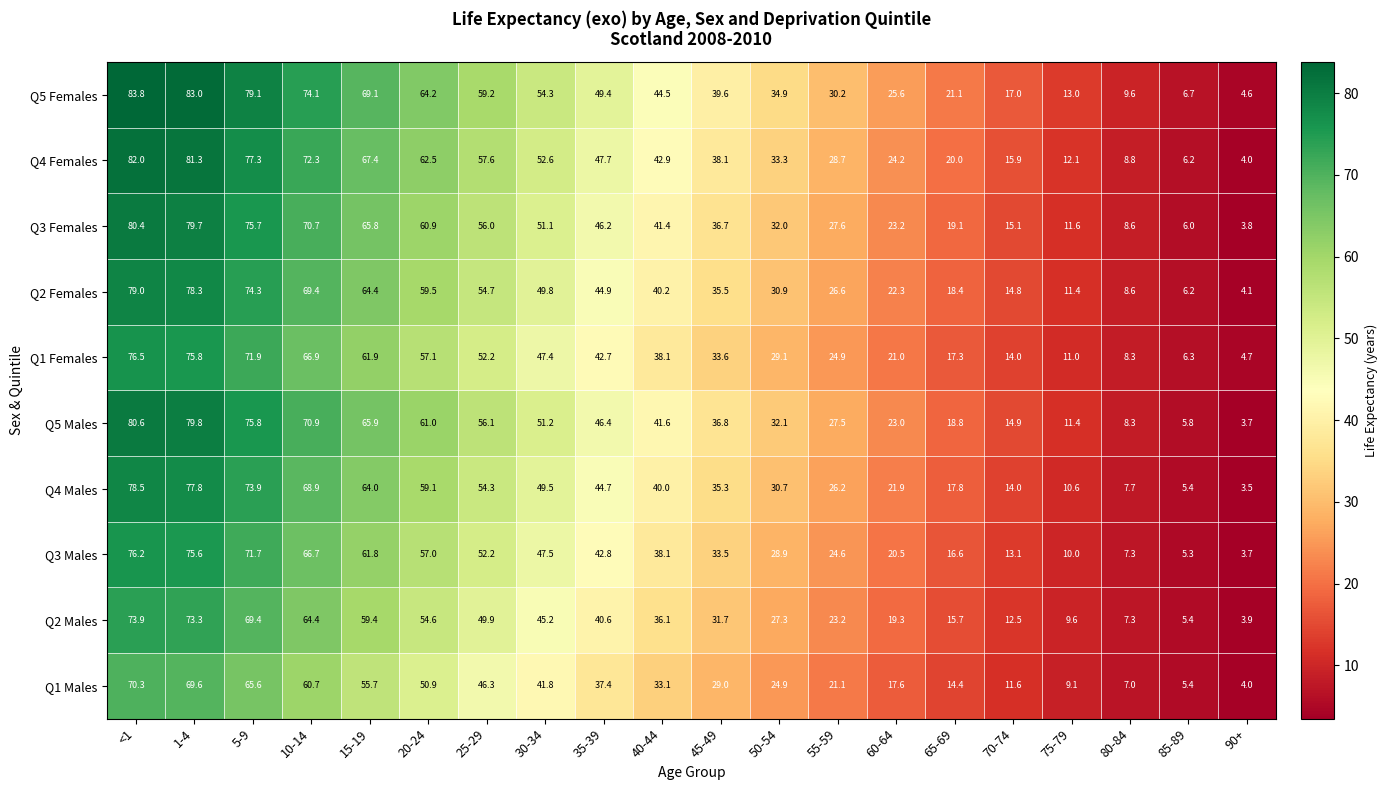

What is the sum of the Q2 Females values at <1 and 80-84?

87.6